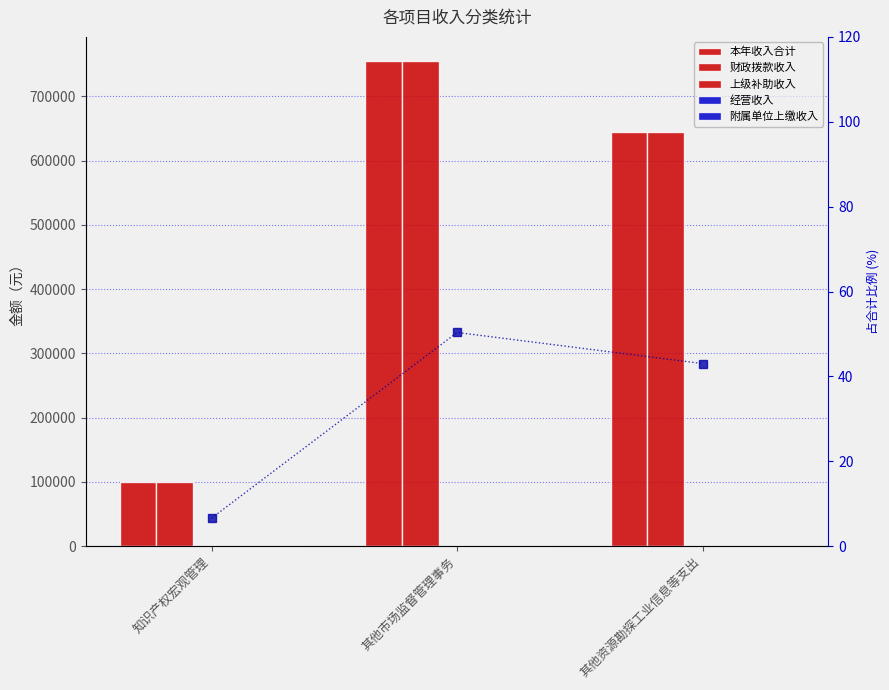

What is the sum of the 占合计比例(%) values at 其他市场监督管理事务 and 知识产权宏观管理?

57.0